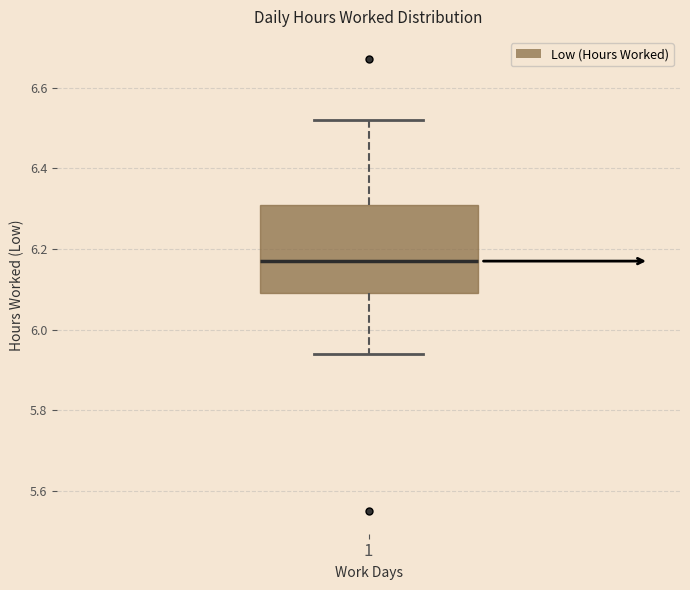

Read this box plot against the y-axis: the position of the median line, the range covered by the box, and the ends of both whiskers. The values are not printed on the chart, so give them approximately, as read against the axis.

median 6.18, box 6.10 to 6.32, whiskers 5.94 to 6.52